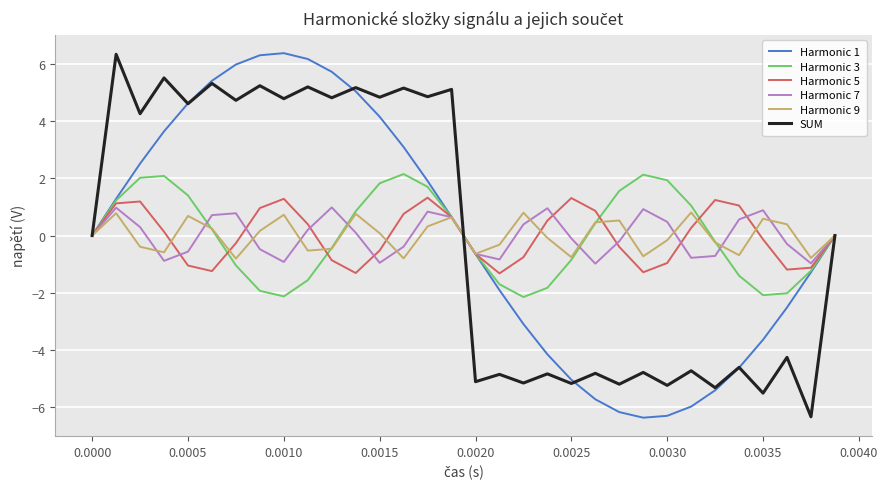

What is the smallest value displayed?

-6.4